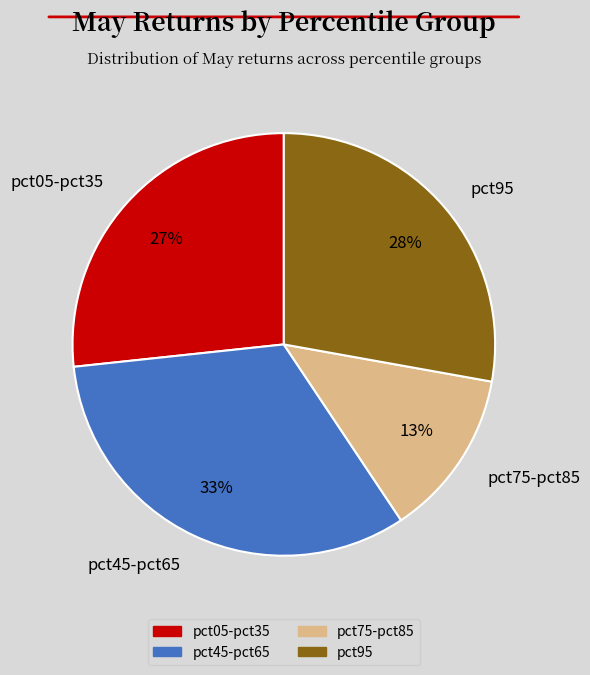

Is pct75-pct85 the majority of the pie?

No